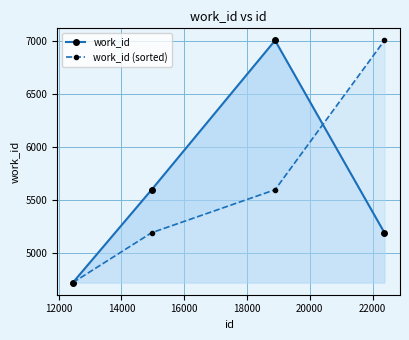

Count the work_id values in the range 5192 to 7007.

3